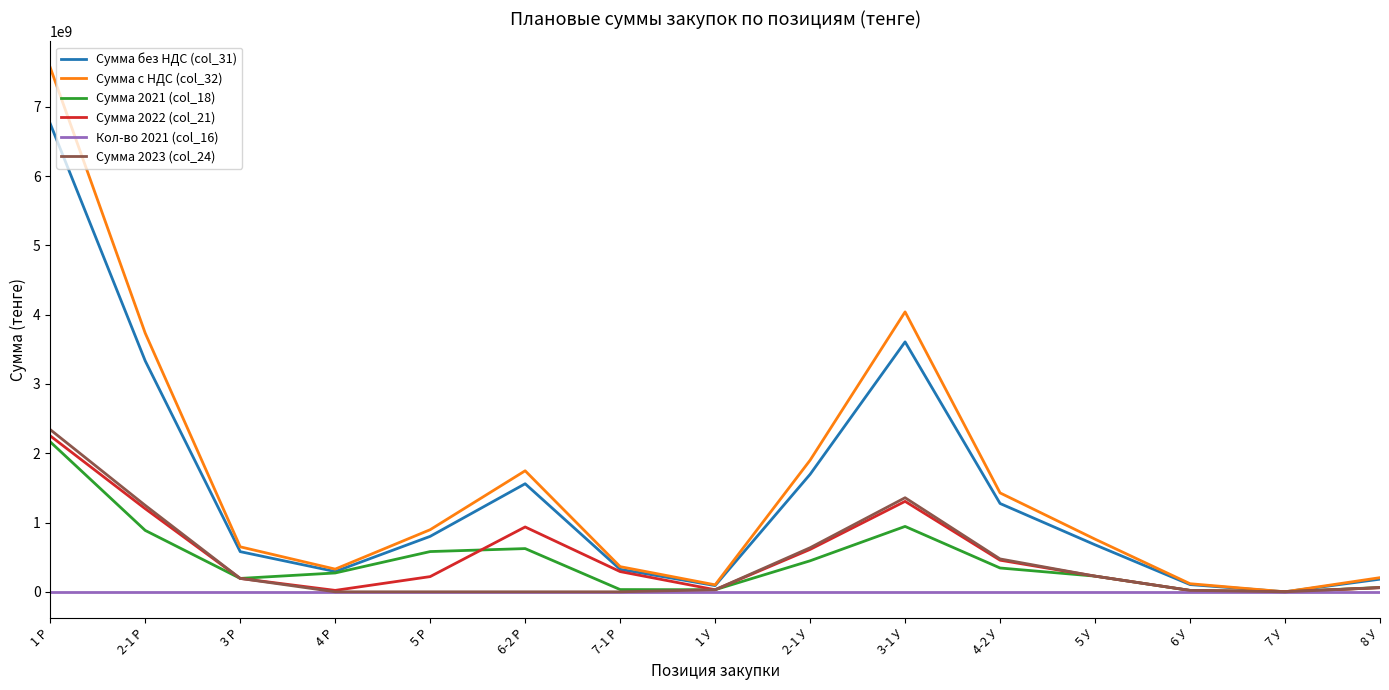

What value does the Сумма 2023 (col_24) series have at 7 У?

97340.0